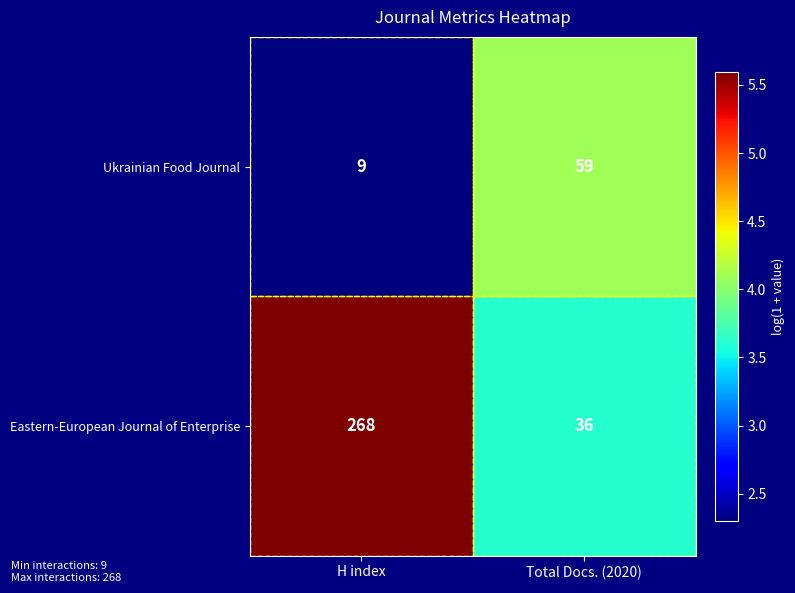

What is the smallest value displayed?

9